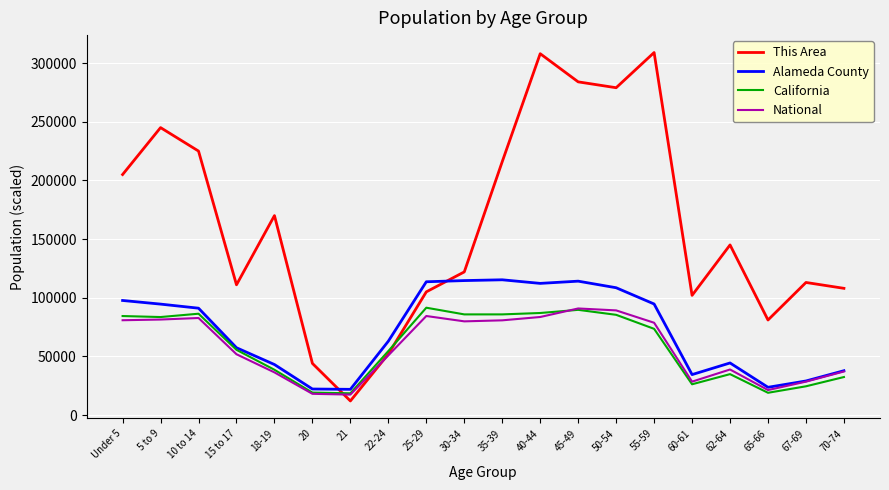

The value of National at 15 to 17 is 51817.0. True or false?

True